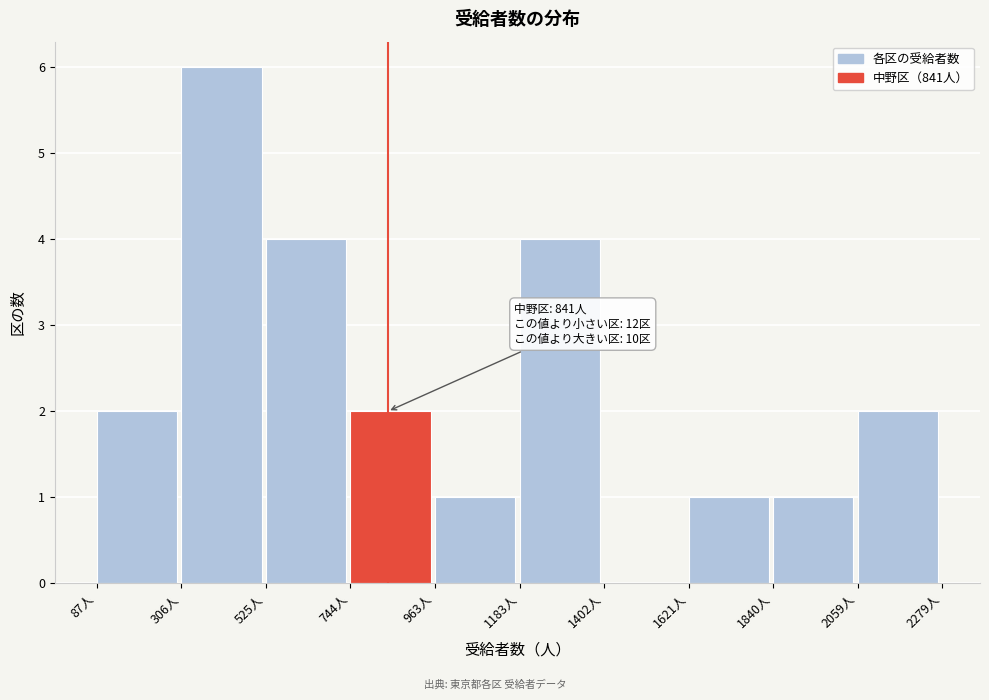

Which range on the x-axis has the tallest bar?

300 to 550